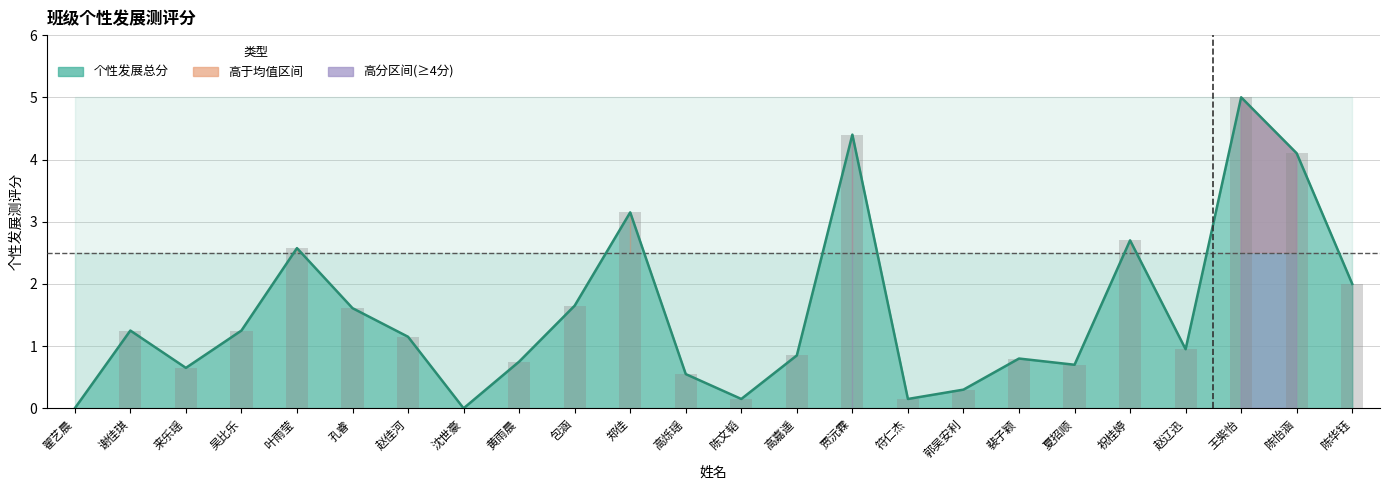

At which label does 个性发展总分 first exceed 1?

谢佳琪